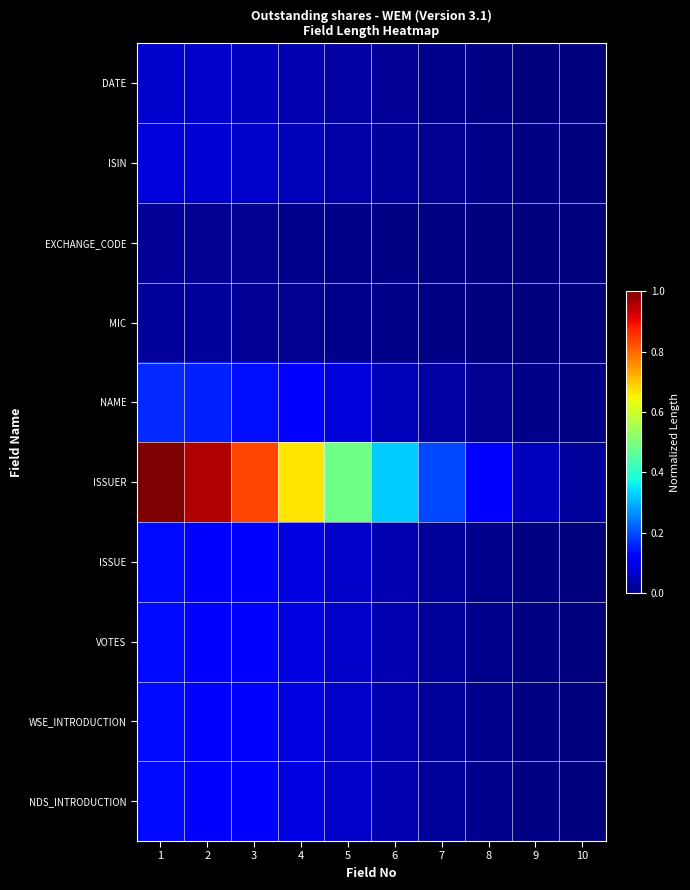

Reading left to right, what are all the values shown in this chart?

DATE: 1=0.1	2=0.1	3=0.1	4=0.0	5=0.0	6=0.0	7=0.0	8=0.0	9=0.0	10=0.0
ISIN: 1=0.1	2=0.1	3=0.1	4=0.1	5=0.0	6=0.0	7=0.0	8=0.0	9=0.0	10=0.0
EXCHANGE_CODE: 1=0.0	2=0.0	3=0.0	4=0.0	5=0.0	6=0.0	7=0.0	8=0.0	9=0.0	10=0.0
MIC: 1=0.0	2=0.0	3=0.0	4=0.0	5=0.0	6=0.0	7=0.0	8=0.0	9=0.0	10=0.0
NAME: 1=0.2	2=0.2	3=0.1	4=0.1	5=0.1	6=0.1	7=0.0	8=0.0	9=0.0	10=0.0
ISSUER: 1=1.0	2=1.0	3=0.8	4=0.7	5=0.5	6=0.3	7=0.2	8=0.1	9=0.1	10=0.0
ISSUE: 1=0.1	2=0.1	3=0.1	4=0.1	5=0.1	6=0.0	7=0.0	8=0.0	9=0.0	10=0.0
VOTES: 1=0.1	2=0.1	3=0.1	4=0.1	5=0.1	6=0.0	7=0.0	8=0.0	9=0.0	10=0.0
WSE_INTRODUCTION: 1=0.1	2=0.1	3=0.1	4=0.1	5=0.1	6=0.0	7=0.0	8=0.0	9=0.0	10=0.0
NDS_INTRODUCTION: 1=0.1	2=0.1	3=0.1	4=0.1	5=0.1	6=0.0	7=0.0	8=0.0	9=0.0	10=0.0